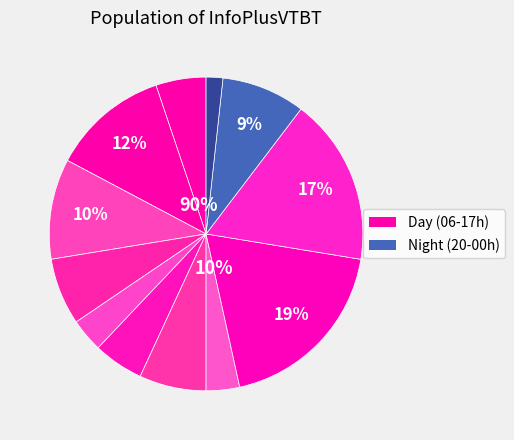

How many segments does this pie chart have?

12